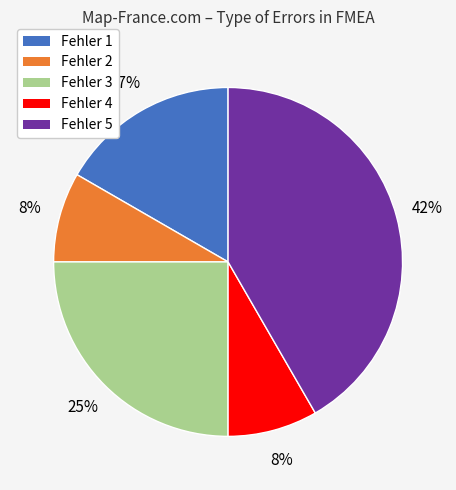

What percentage is the Fehler 3 slice, to the nearest percent?

25%